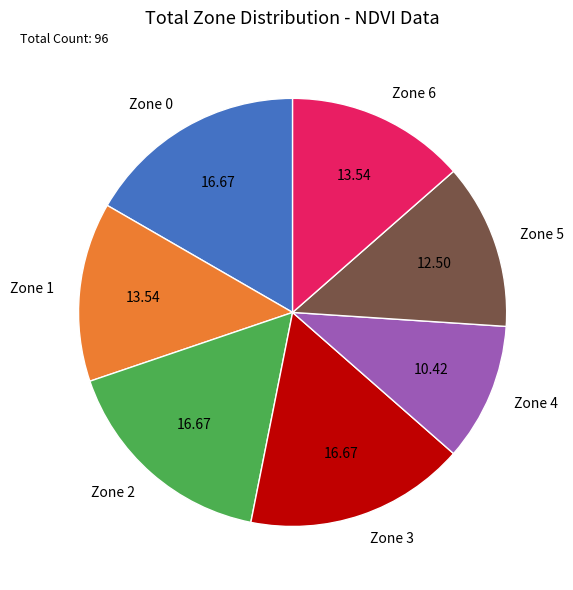

Does Zone 3 represent more than half of the total?

No